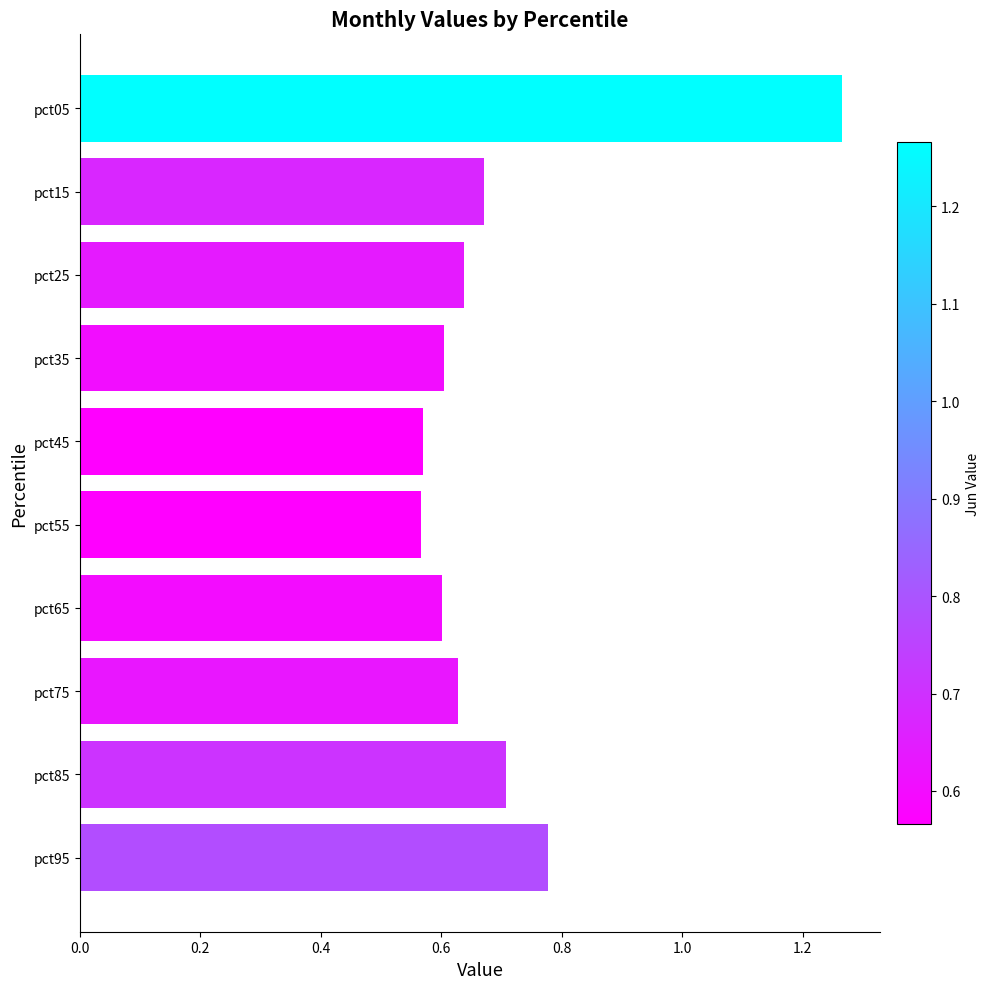

The value at pct35 is 0.2. True or false?

False